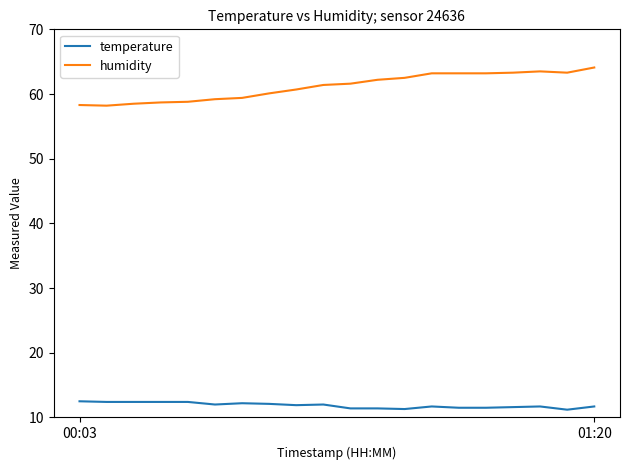

What is the maximum value shown in the chart?

64.1